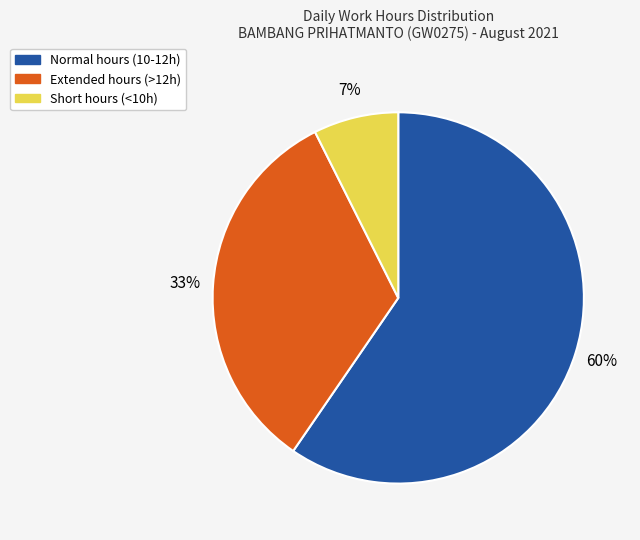

Is there any slice that represents more than half of the pie?

Yes